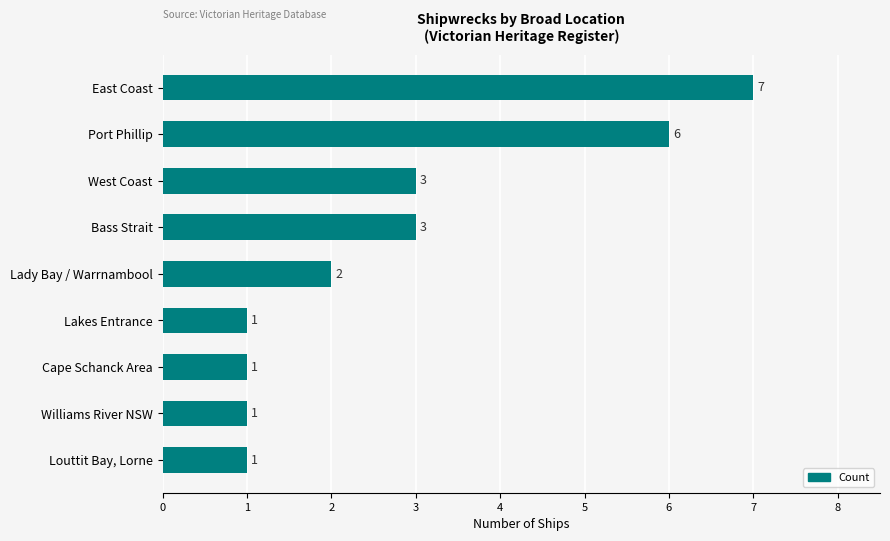

Are the bars grouped side by side (vs. stacked)?

No